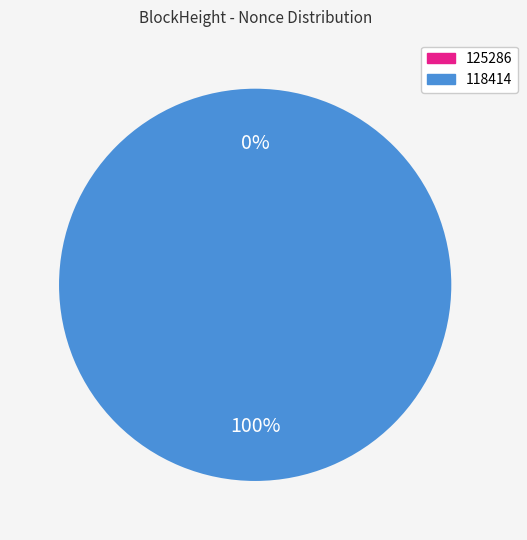

Which slice is the largest?

118414